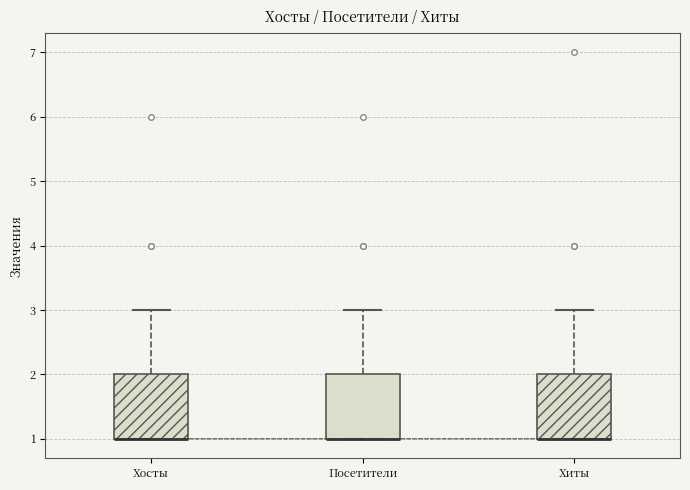

Reading left to right, transcribe this box plot: for each box, give where its median line is, the range the box spans, and where its two whiskers end, as read against the y-axis. The values are not printed on the chart, so give them approximately, as read against the axis.

Хосты: median 1 (drawn on the box's lower edge), box 1 to 2, whiskers 1 to 3
Посетители: median 1 (drawn on the box's lower edge), box 1 to 2, whiskers 1 to 3
Хиты: median 1 (drawn on the box's lower edge), box 1 to 2, whiskers 1 to 3